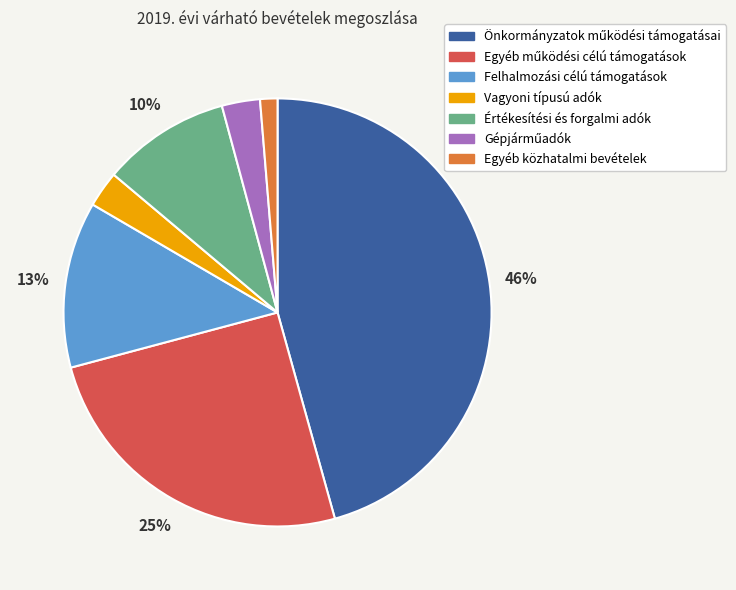

Is there any slice that represents more than half of the pie?

No